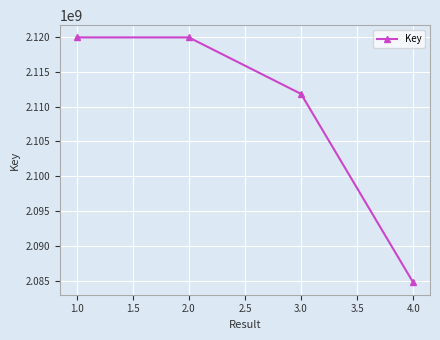

What is the label of the 2nd point from the left?

2.0